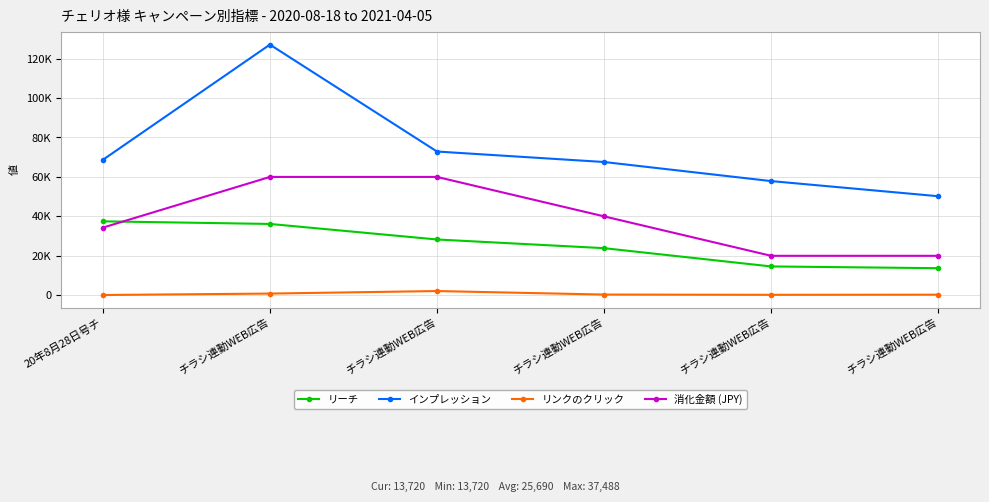

What is the sum of the 消化金額 (JPY) values at 20年8月28日号チ and チラシ連動WEB広告?

54289